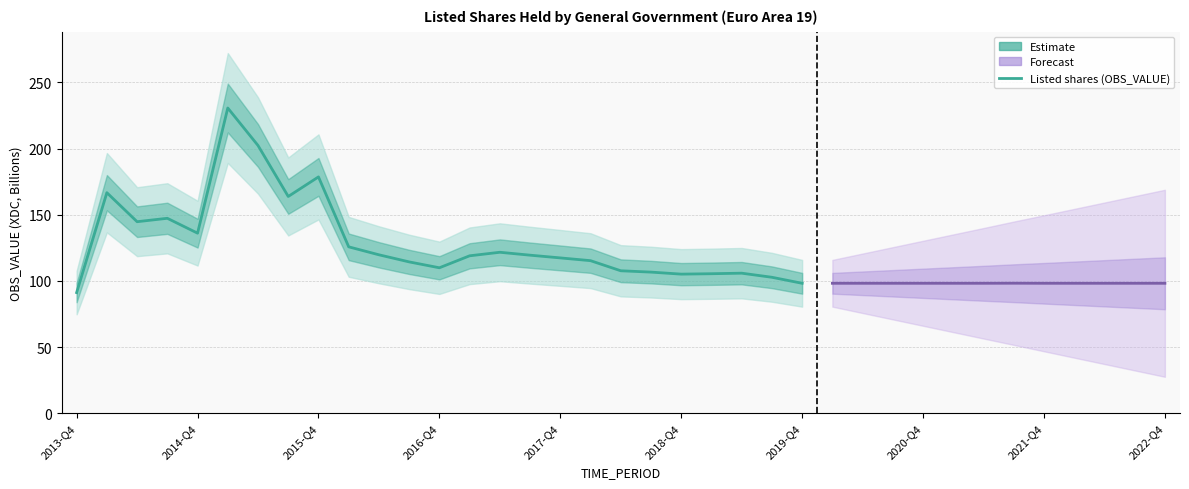

Rank the categories by value from highest to lowest.

2015-Q1, 2015-Q2, 2015-Q4, 2014-Q1, 2015-Q3, 2014-Q3, 2014-Q2, 2014-Q4, 2016-Q1, 2017-Q2, 2016-Q2, 2017-Q3, 2017-Q1, 2017-Q4, 2018-Q1, 2016-Q3, 2016-Q4, 2018-Q2, 2018-Q3, 2019-Q2, 2019-Q1, 2018-Q4, 2019-Q3, 2021-Q3, 2019-Q4, 2020-Q1, 2020-Q2, 2020-Q3, 2020-Q4, 2021-Q1, 2021-Q2, 2021-Q4, 2022-Q1, 2022-Q2, 2022-Q3, 2022-Q4, 2013-Q4